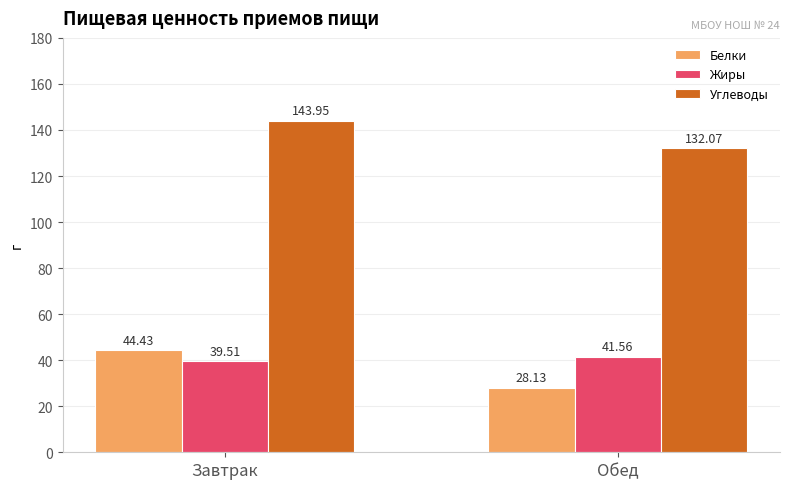

How many bars are there in total?

6